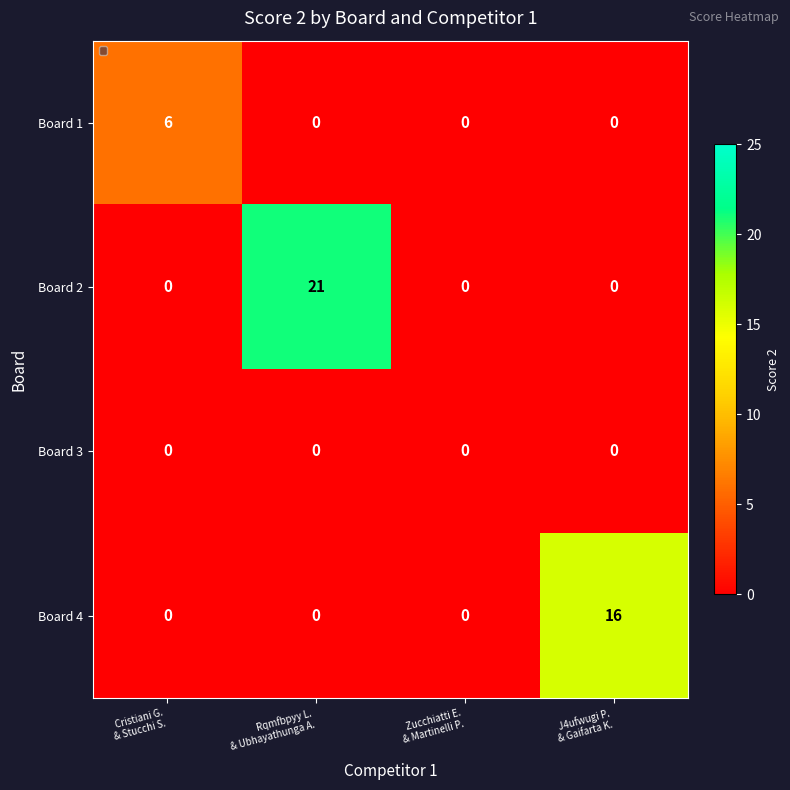

Reading right to left, transcribe all the data shown in this chart.

Board 1: 0	0	0	6
Board 2: 0	0	21	0
Board 3: 0	0	0	0
Board 4: 16	0	0	0